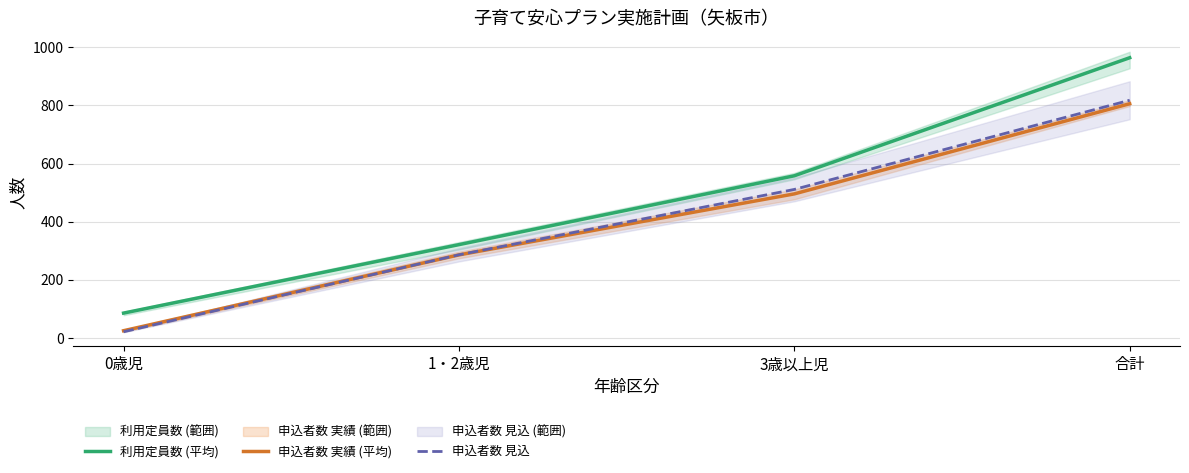

At which category is the sum across all series the highest?

合計